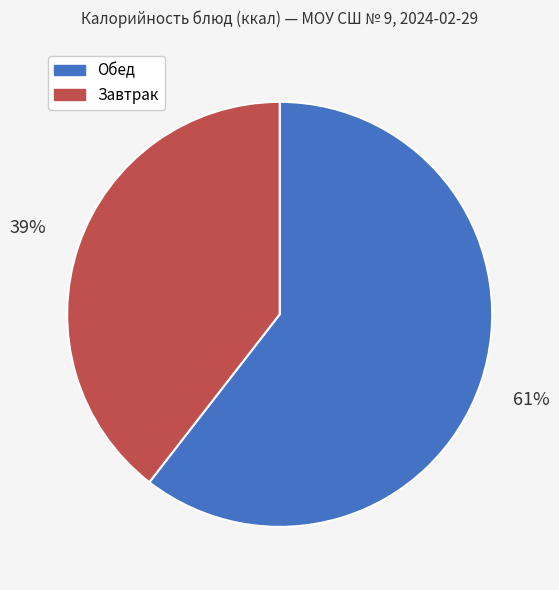

To the nearest percent, what is the average slice percentage?

50%